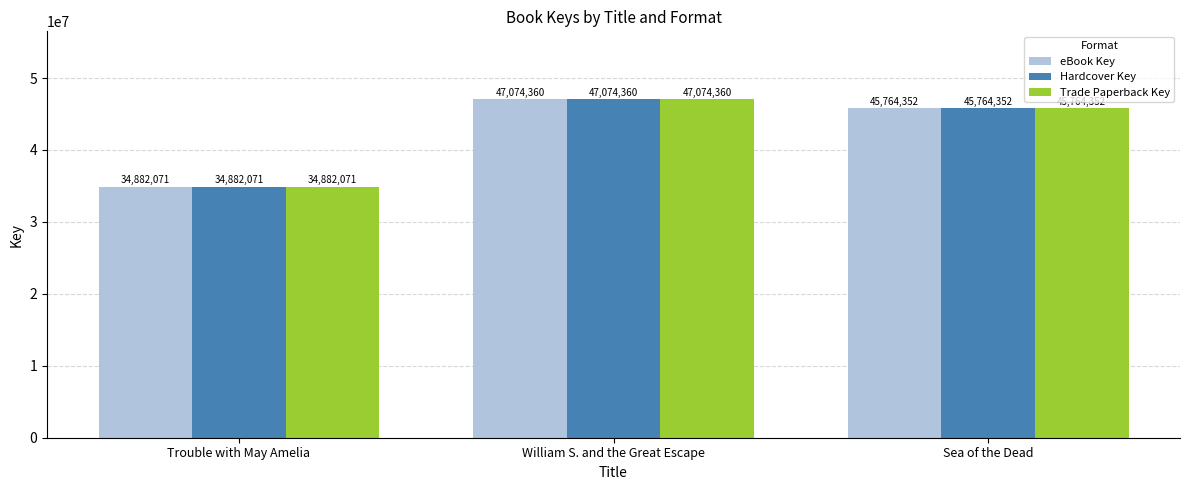

Where is Trade Paperback Key nearest to the value 40978215?

Sea of the Dead